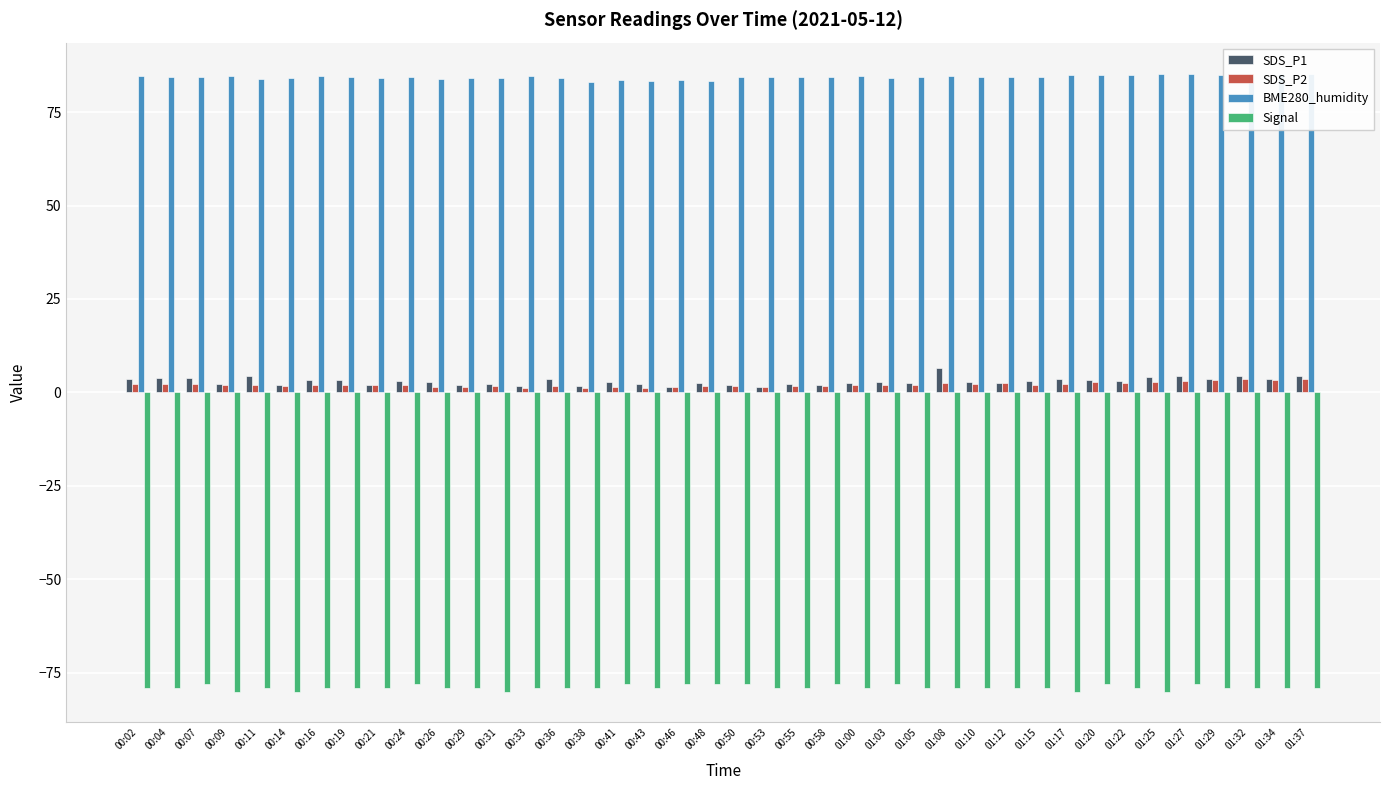

At 00:04, list the series in order from smallest to largest.

Signal, SDS_P2, SDS_P1, BME280_humidity